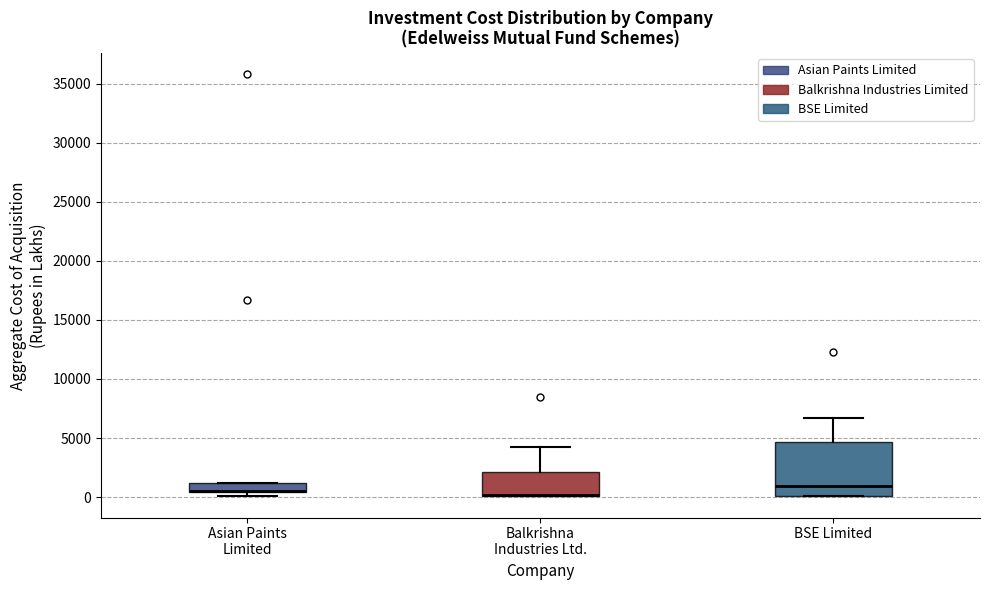

Reading left to right, transcribe this box plot: for each box, give where its median line is, the range the box spans, and where its two whiskers end, as read against the y-axis. The values are not printed on the chart, so give them approximately, as read against the axis.

Asian Paints Limited: median 500 (just above the box's lower edge), box 500 to 1000, whiskers 0 to 1000
Balkrishna Industries Ltd.: median 0 (drawn on the box's lower edge), box 0 to 2000, whiskers 0 to 4000
BSE Limited: median 1000, box 0 to 4500, whiskers 0 to 6500